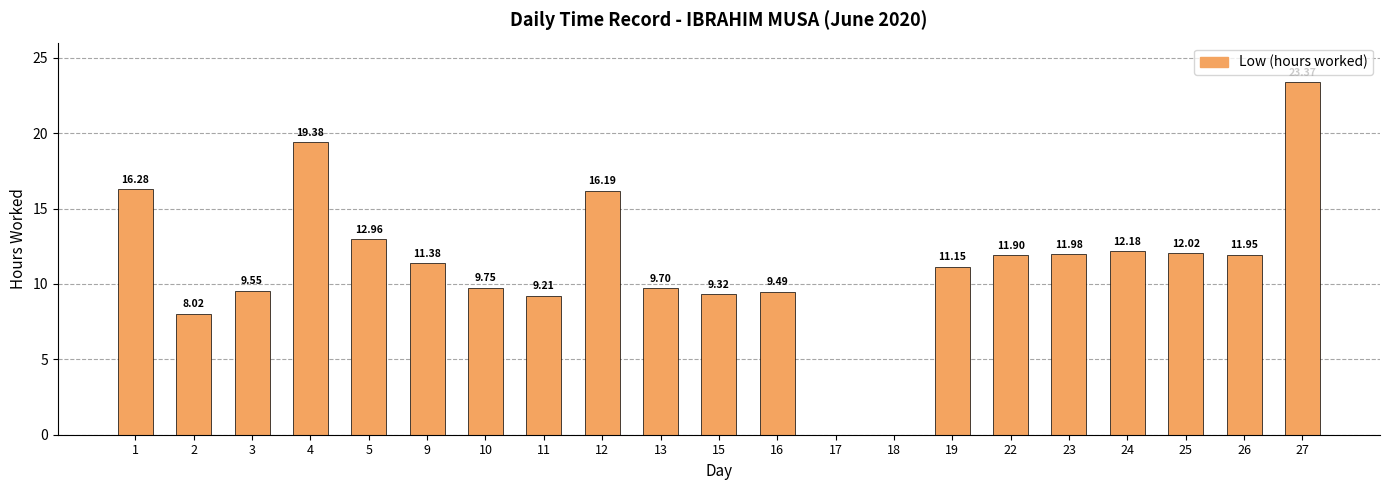

What is the sum of the values at 26 and 5?

24.9